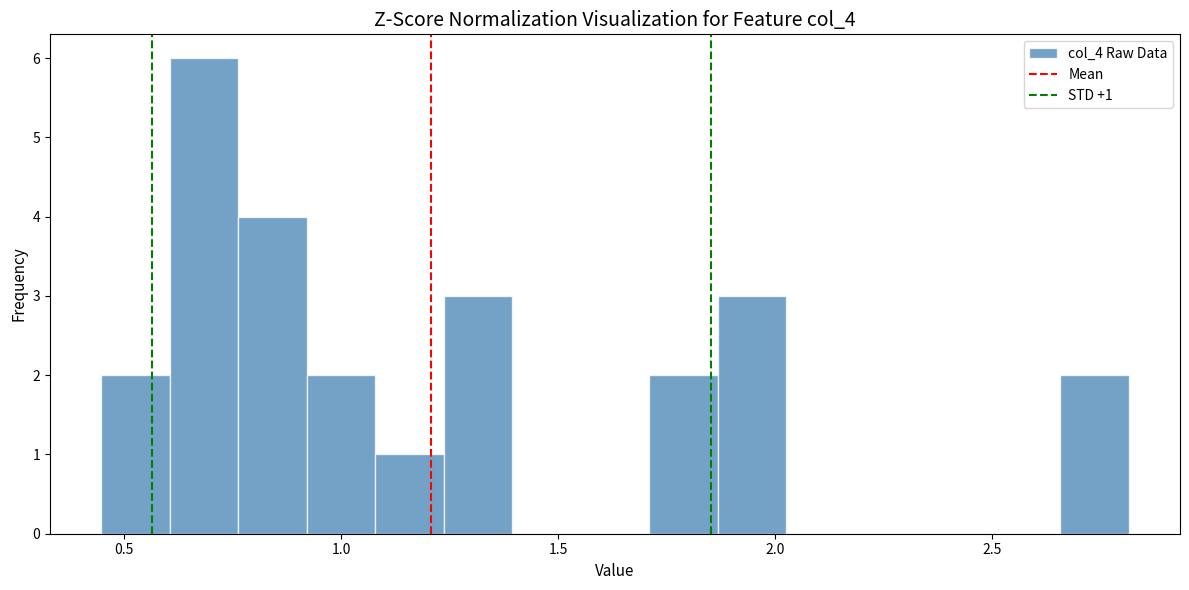

Read against the x-axis, roughly where is the centre of the tallest bar?

0.70